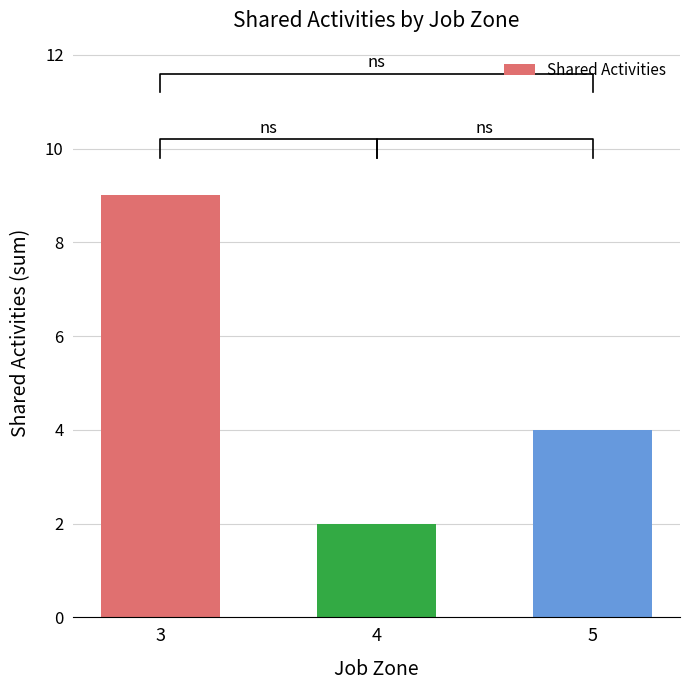

How many categories are shown in the chart?

3